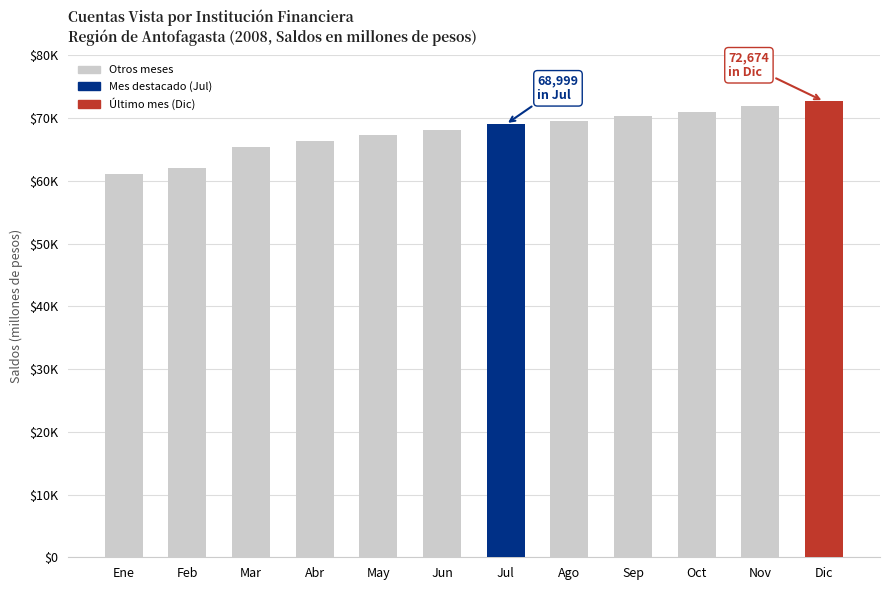

Reading left to right, transcribe all the data shown in this chart.

Ene=61135	Feb=61977	Mar=65413	Abr=66373	May=67302	Jun=68125	Jul=68999	Ago=69550	Sep=70406	Oct=70972	Nov=71926	Dic=72674